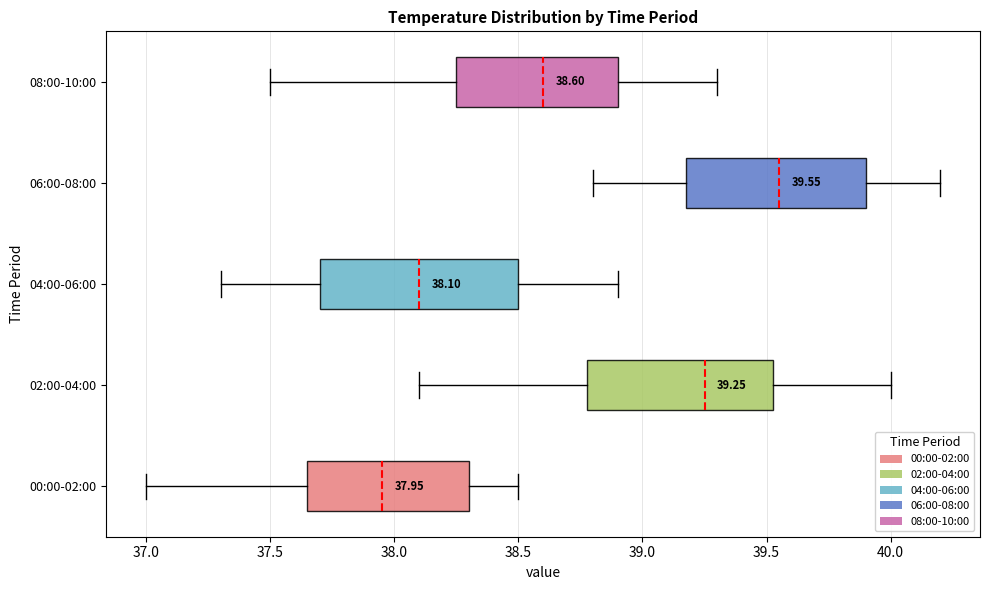

Which box has the furthest to the left median line?

00:00-02:00